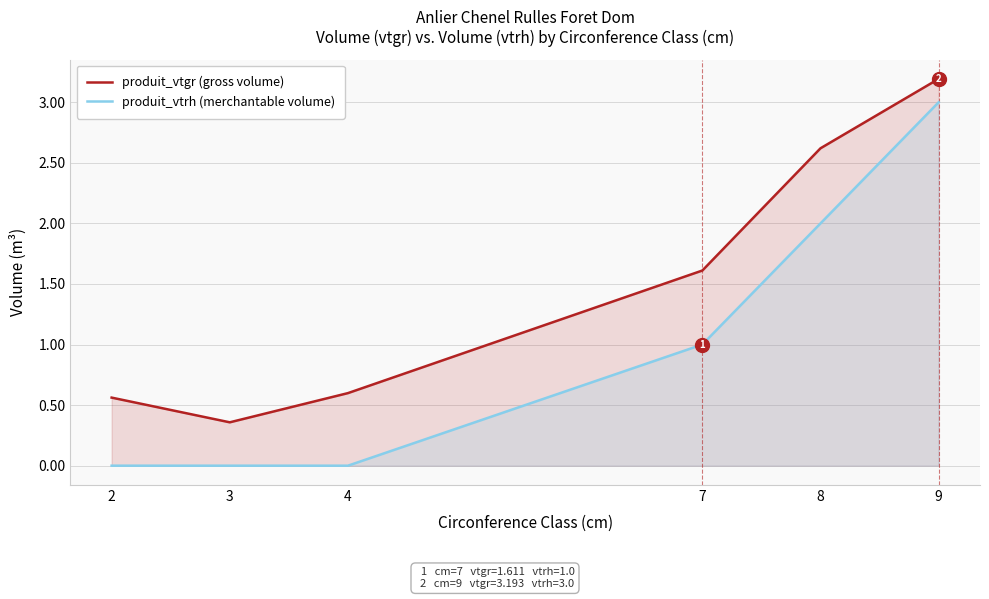

Which series has the widest spread of values?

produit_vtrh (merchantable volume)